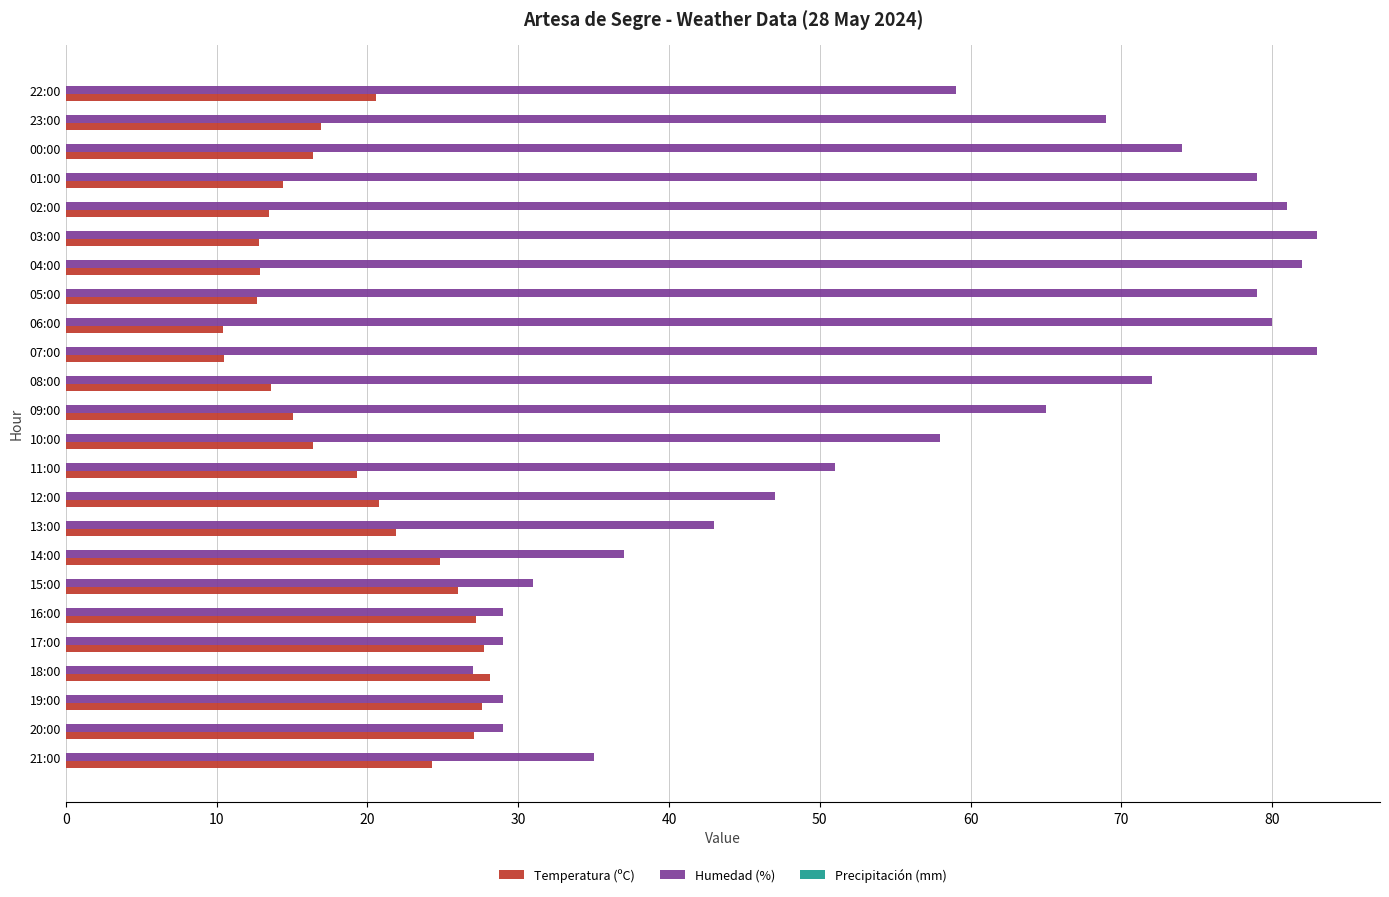

What is the total value across all series at 13:00?

64.9